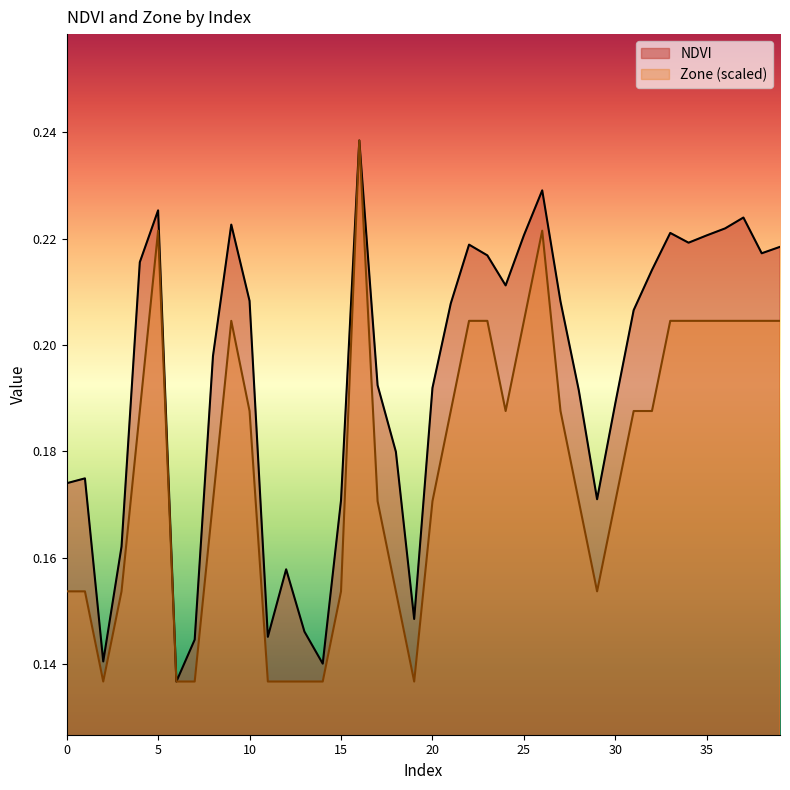

What is the total value across all series at 11?

0.3